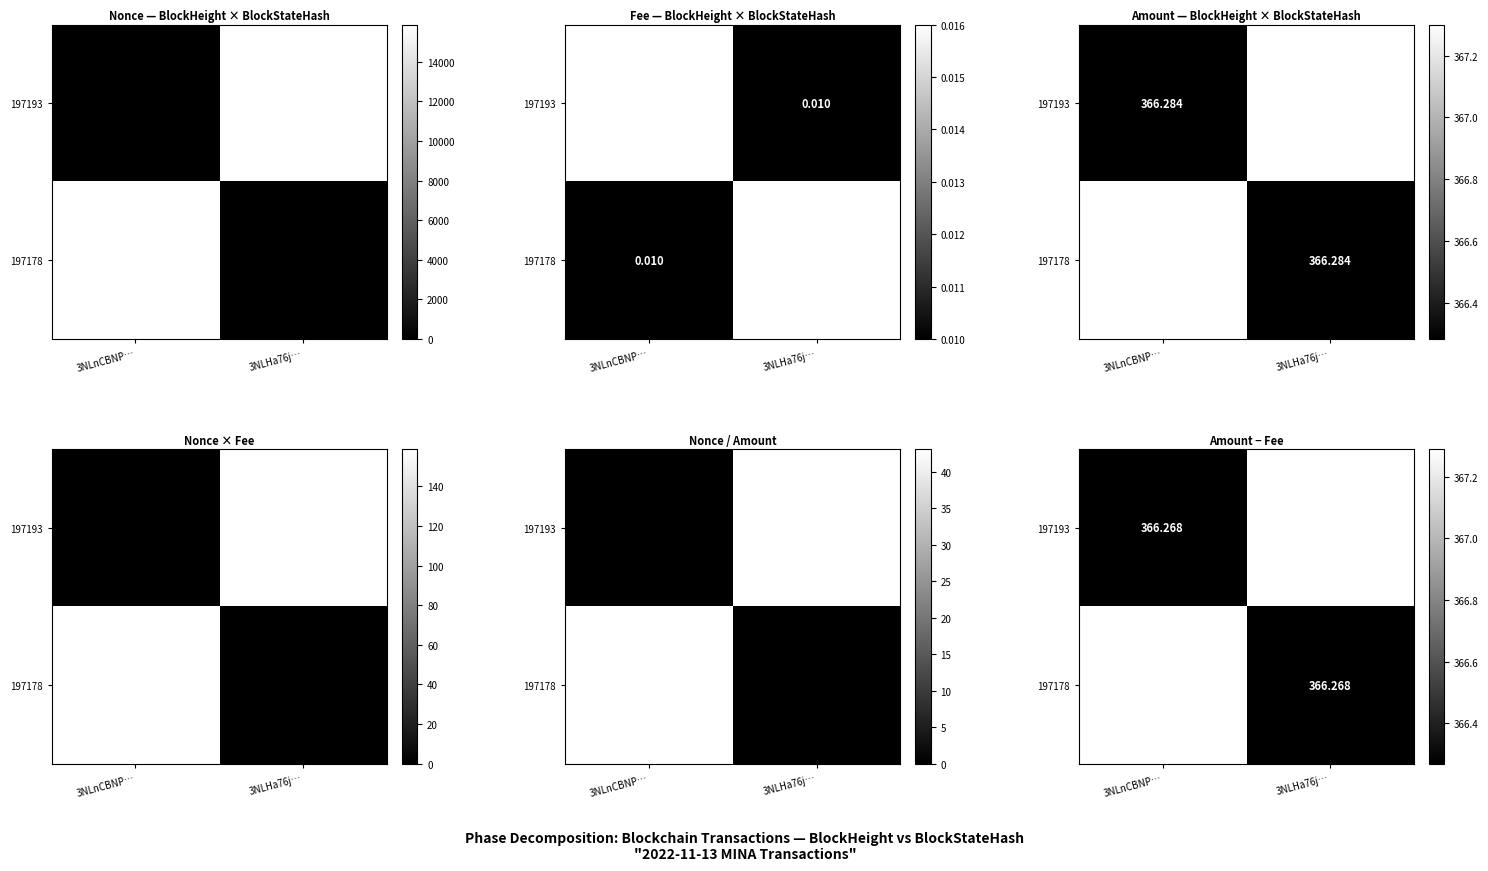

Count the 197178 values in the range 366 to 367.

1